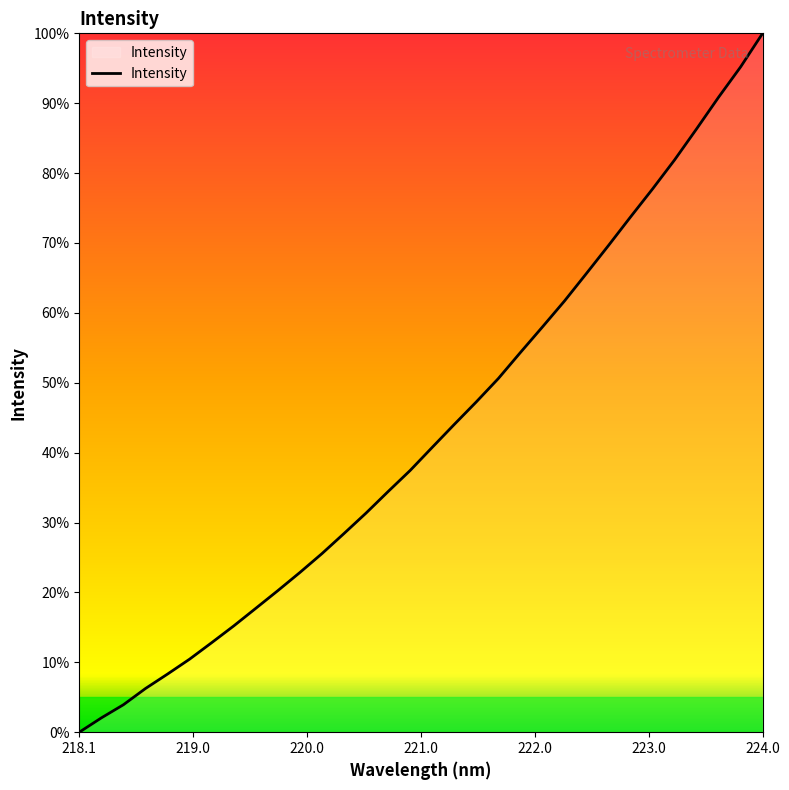

True or false: the data has more than 0 interior local peaks.

False